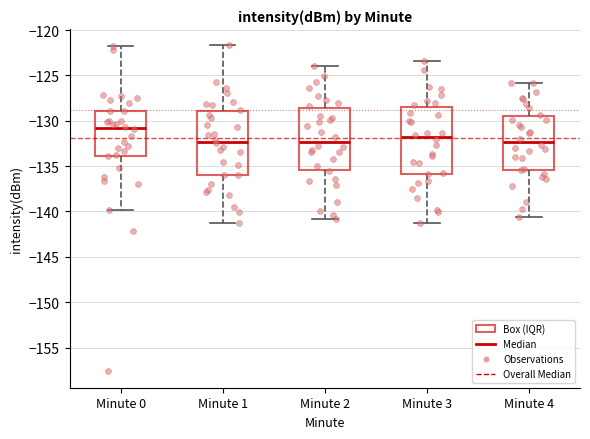

Which box's median line is the highest?

Minute 0